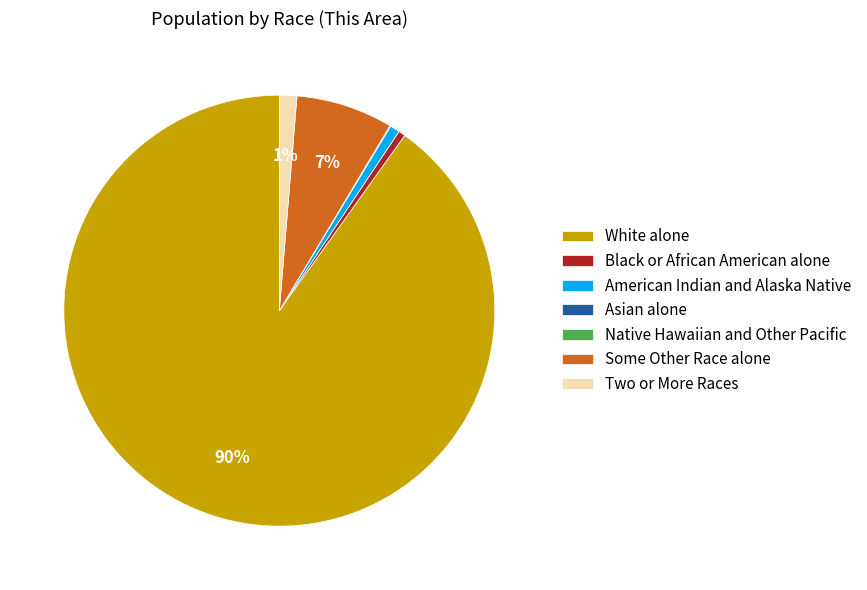

What is the majority slice?

White alone